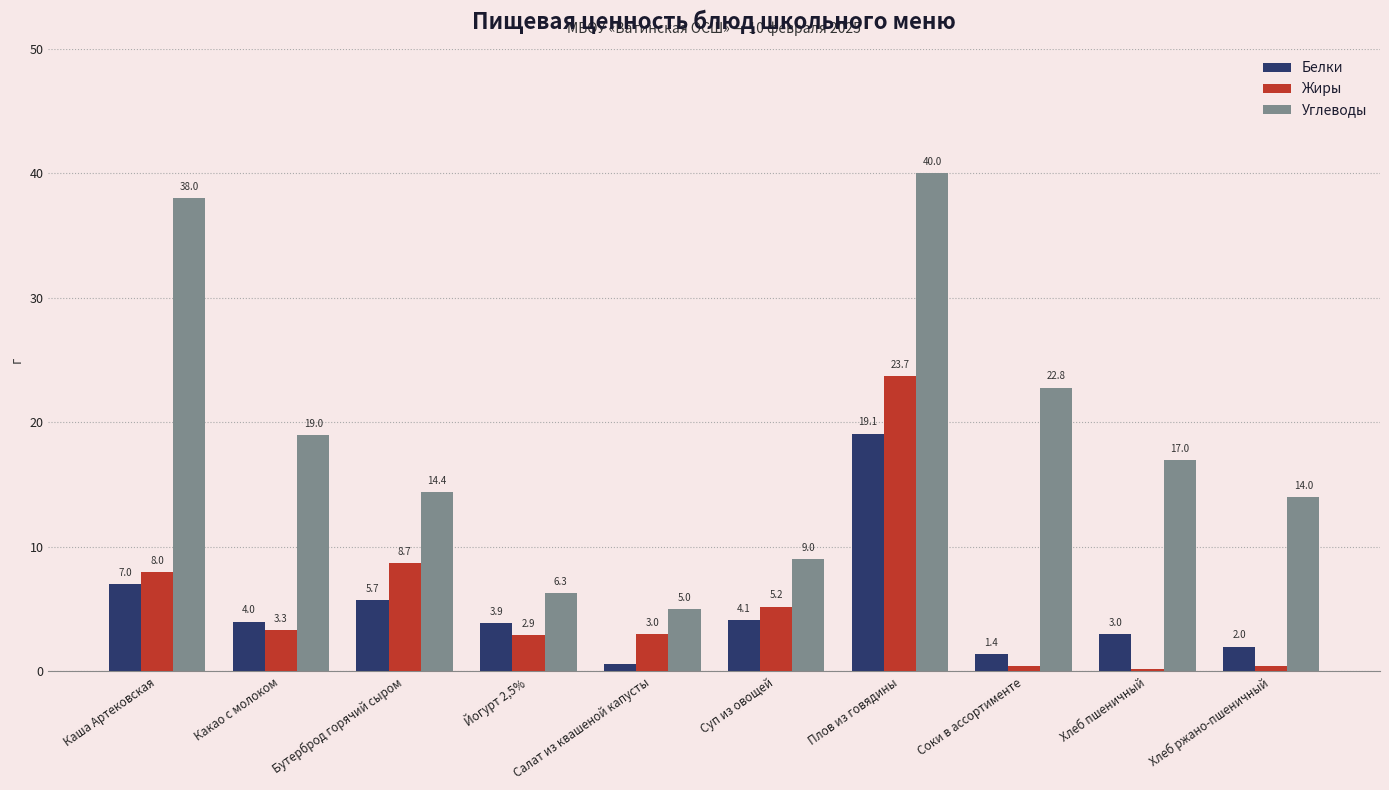

What is the minimum value for Жиры?

0.2